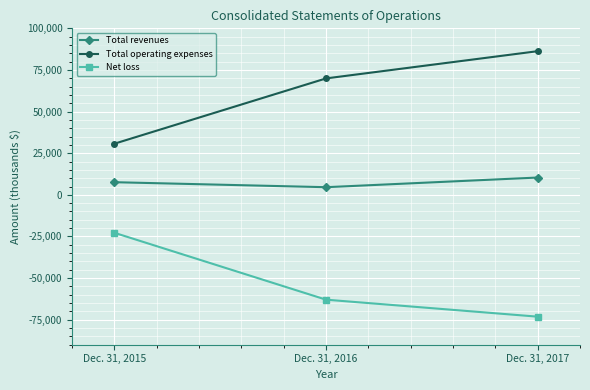

What is the spread (max minus min) of values at Dec. 31, 2017?

159447